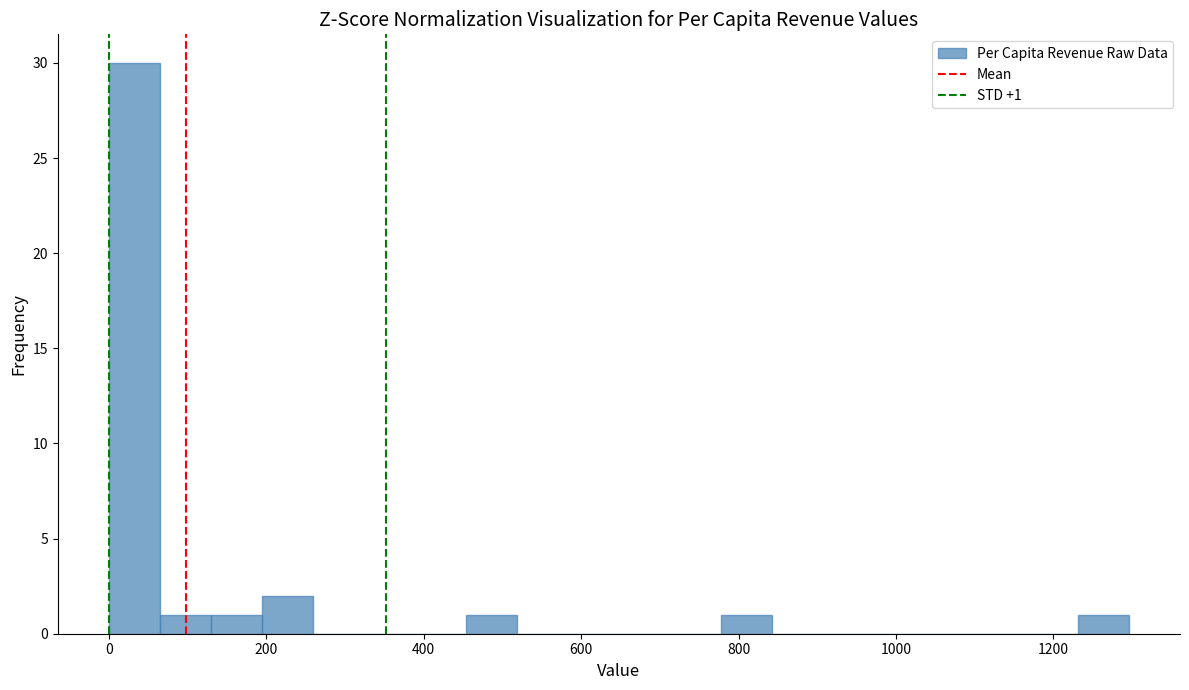

Around what value on the x-axis is the tallest bar? Give the approximate position of its centre, as read against the axis.

40